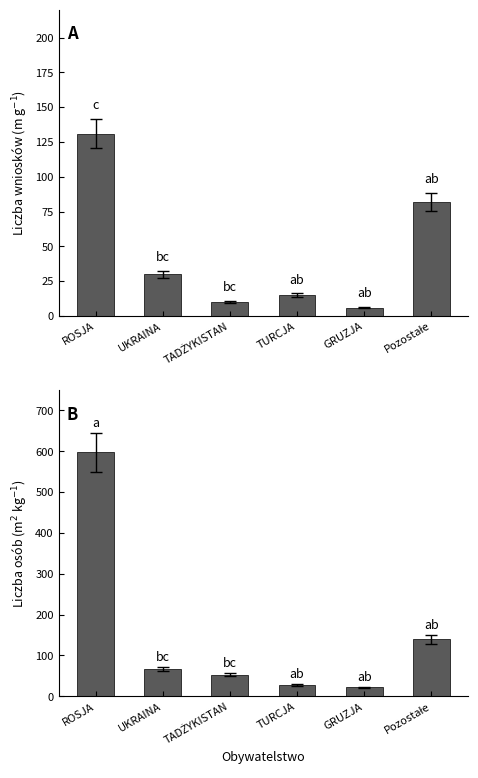

Which series has the largest range (max minus min)?

Osoby